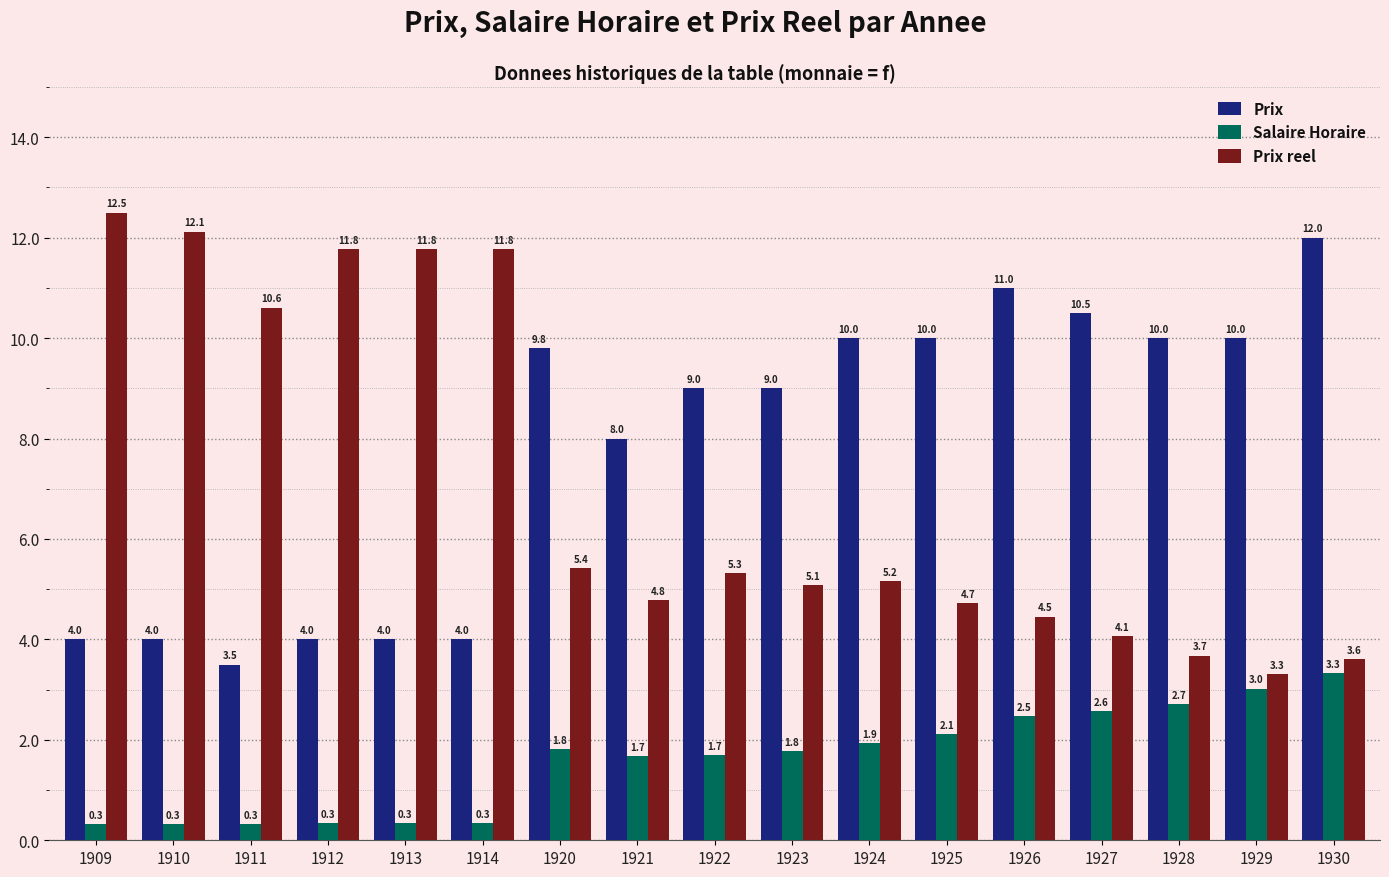

Reading left to right, transcribe all the data shown in this chart.

Prix: 1909=4.0	1910=4.0	1911=3.5	1912=4.0	1913=4.0	1914=4.0	1920=9.8	1921=8.0	1922=9.0	1923=9.0	1924=10.0	1925=10.0	1926=11.0	1927=10.5	1928=10.0	1929=10.0	1930=12.0
Salaire Horaire: 1909=0.3	1910=0.3	1911=0.3	1912=0.3	1913=0.3	1914=0.3	1920=1.8	1921=1.7	1922=1.7	1923=1.8	1924=1.9	1925=2.1	1926=2.5	1927=2.6	1928=2.7	1929=3.0	1930=3.3
Prix reel: 1909=12.5	1910=12.1	1911=10.6	1912=11.8	1913=11.8	1914=11.8	1920=5.4	1921=4.8	1922=5.3	1923=5.1	1924=5.2	1925=4.7	1926=4.5	1927=4.1	1928=3.7	1929=3.3	1930=3.6